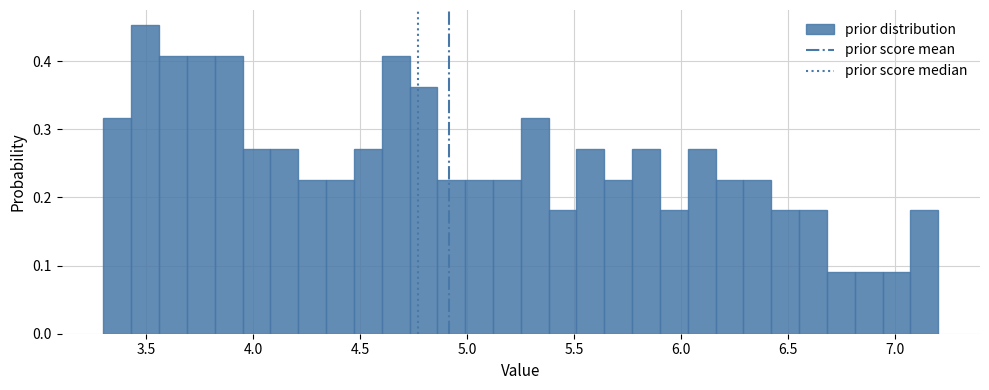

Around what value on the x-axis is the tallest bar? Give the approximate position of its centre, as read against the axis.

3.50